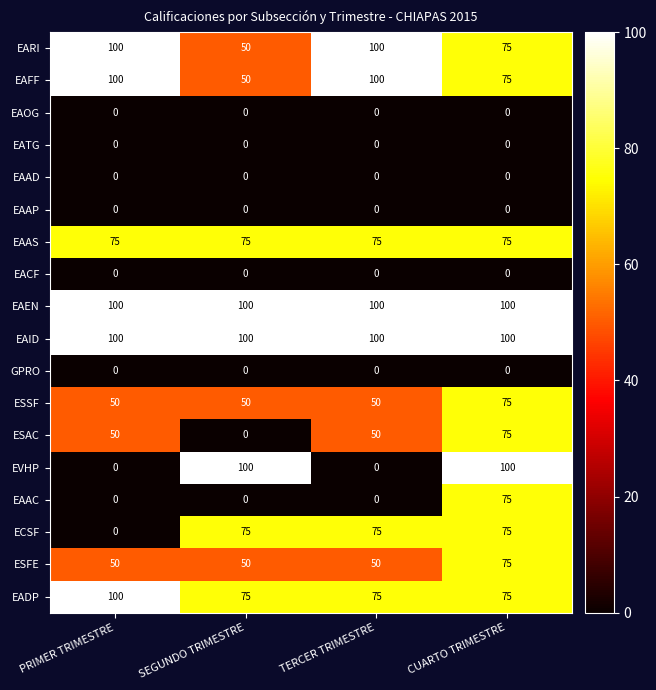

How many categories are shown in the chart?

4